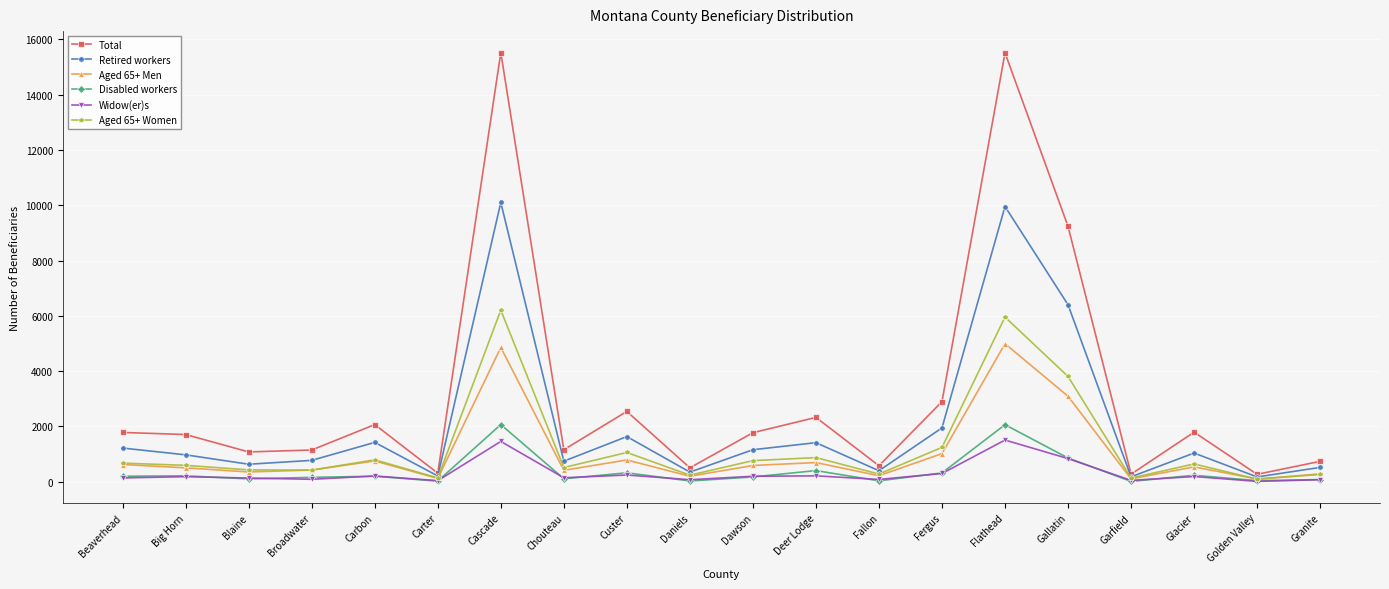

Count the number of data series in this chart.

6